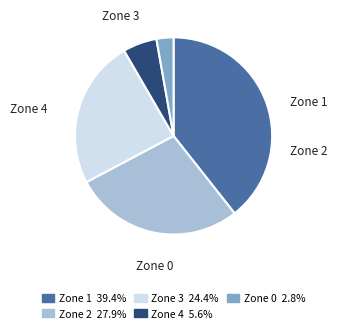

Which slice is the smallest?

Zone 0